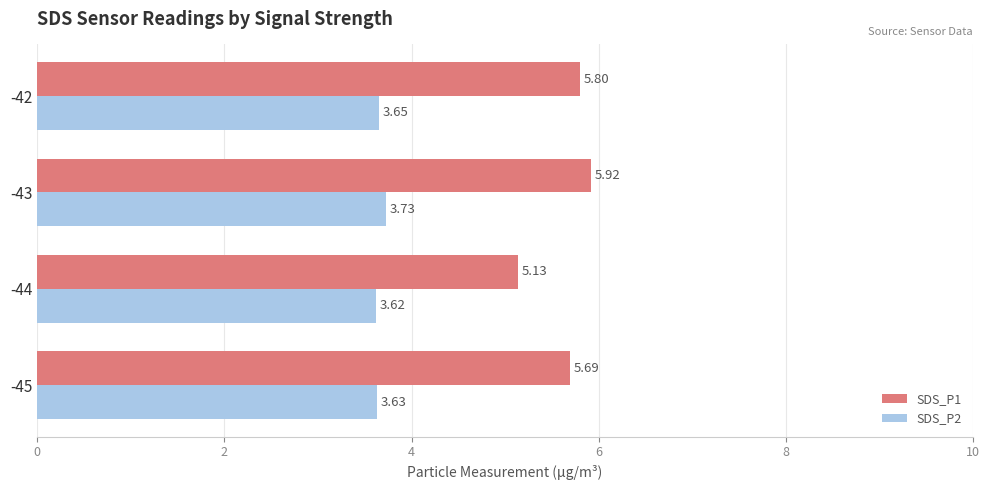

How many categories are shown in the chart?

4